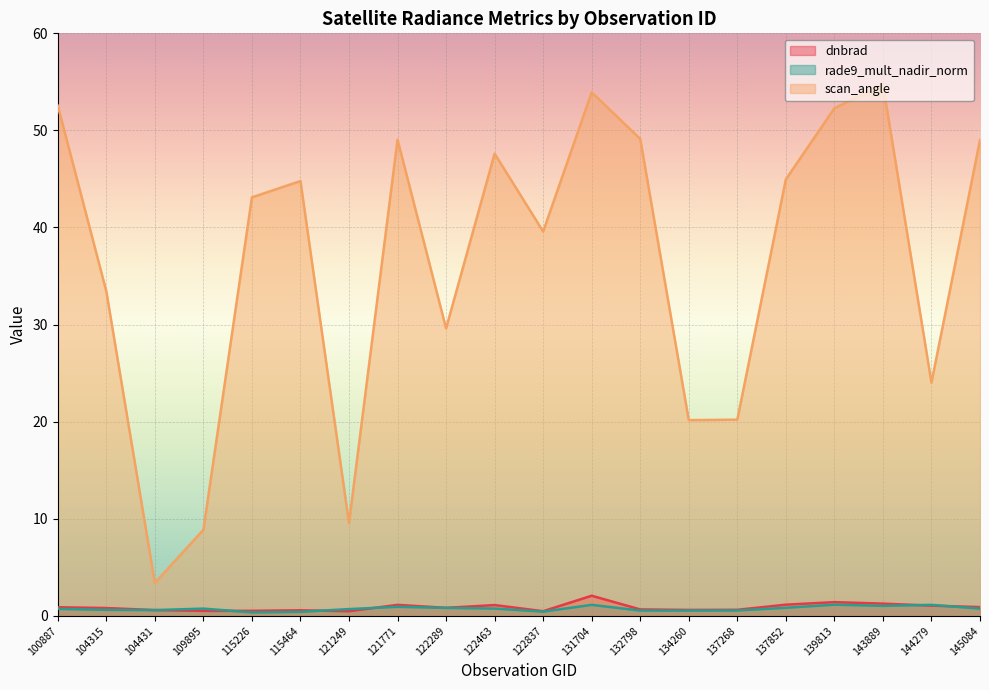

At how many categories does at least one series exceed 38?

12